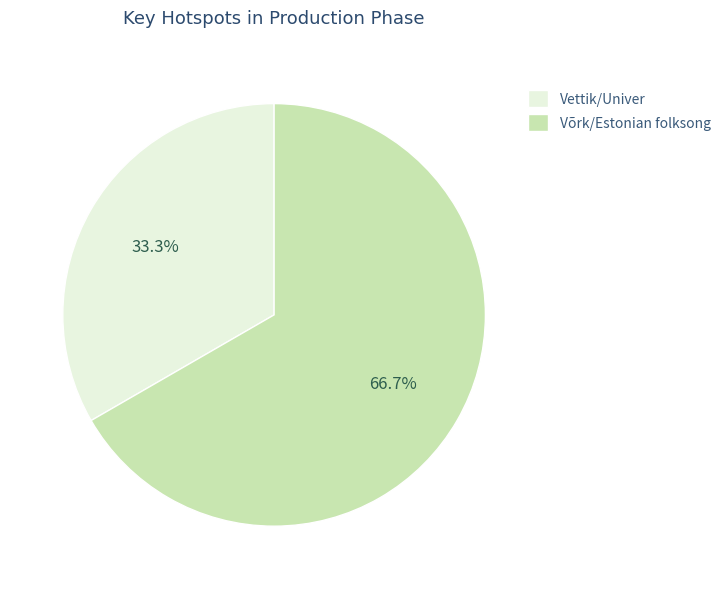

What portion of the pie excludes Vettik/Univer?

66.7%